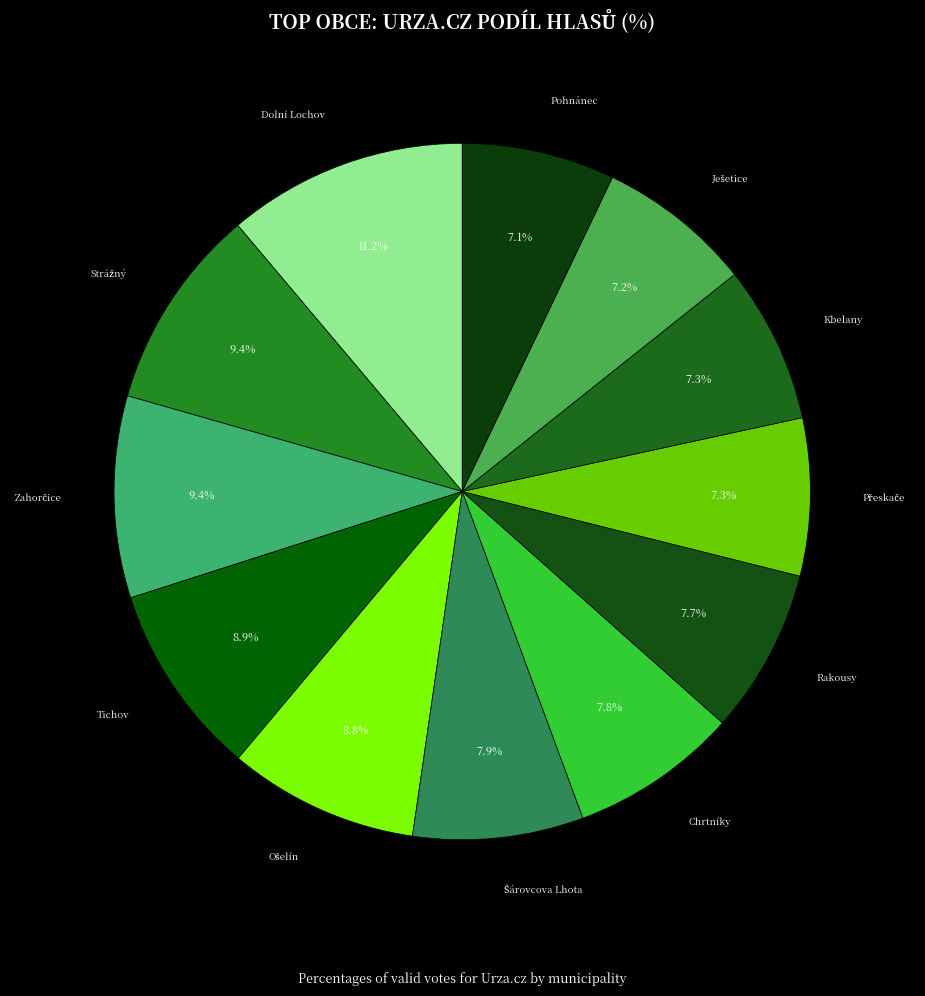

To the nearest percent, what percentage of the pie is Pohnánec?

7%